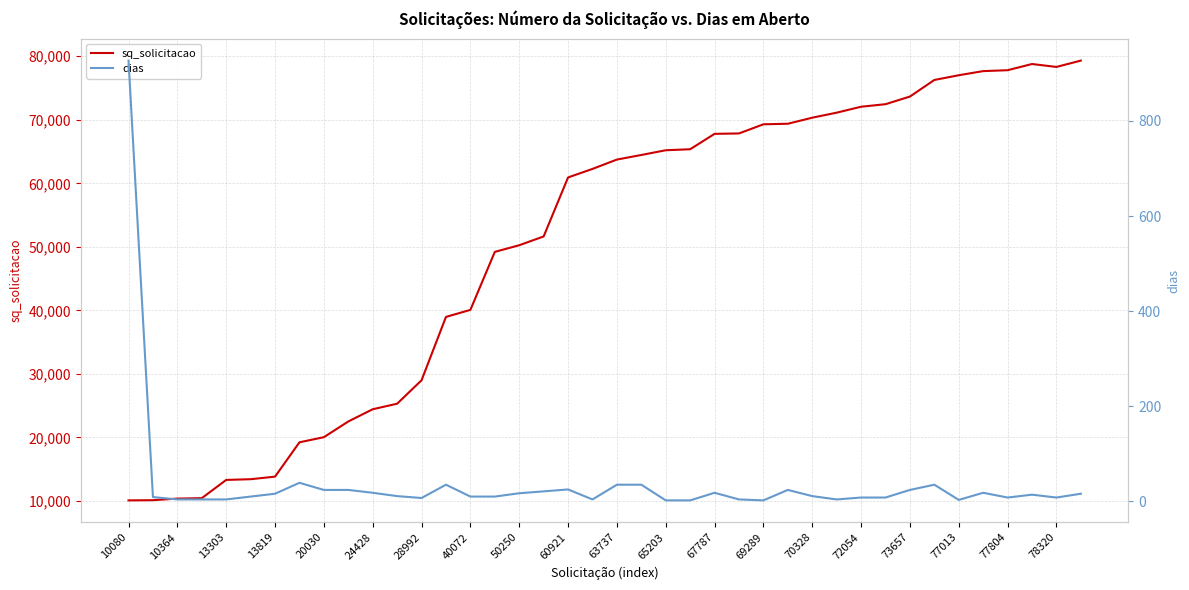

The value of sq_solicitacao at 72054 is 25552. True or false?

False